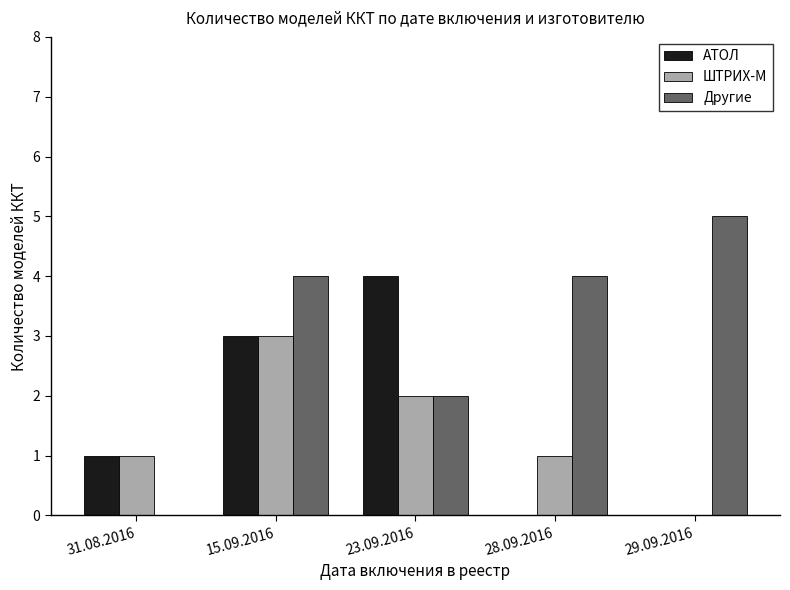

Between 15.09.2016 and 23.09.2016, which series saw the biggest shift?

Другие